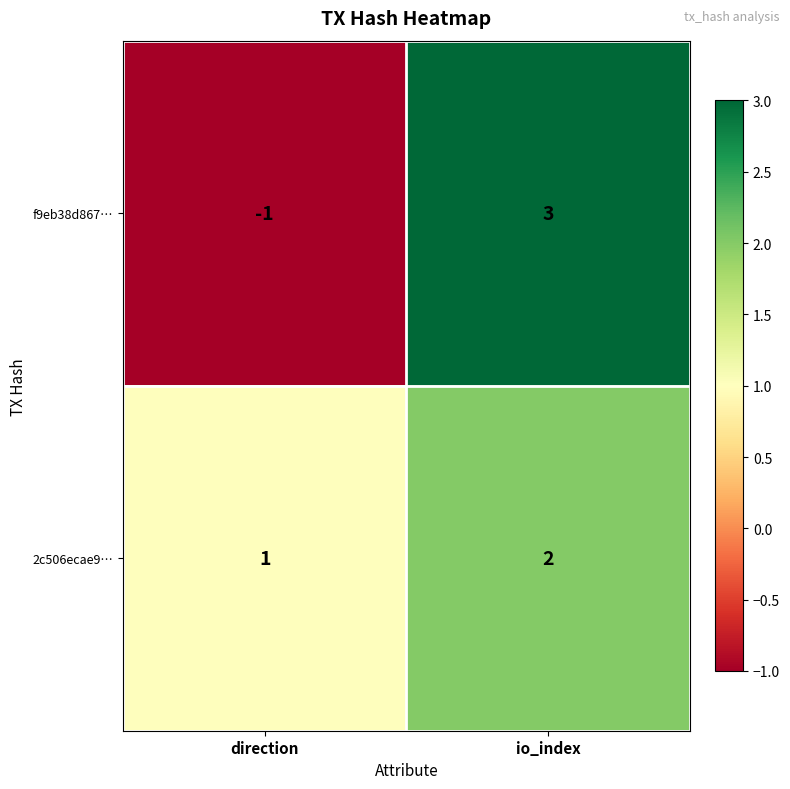

List the series in order of their peak value, highest first.

f9eb38d867…, 2c506ecae9…